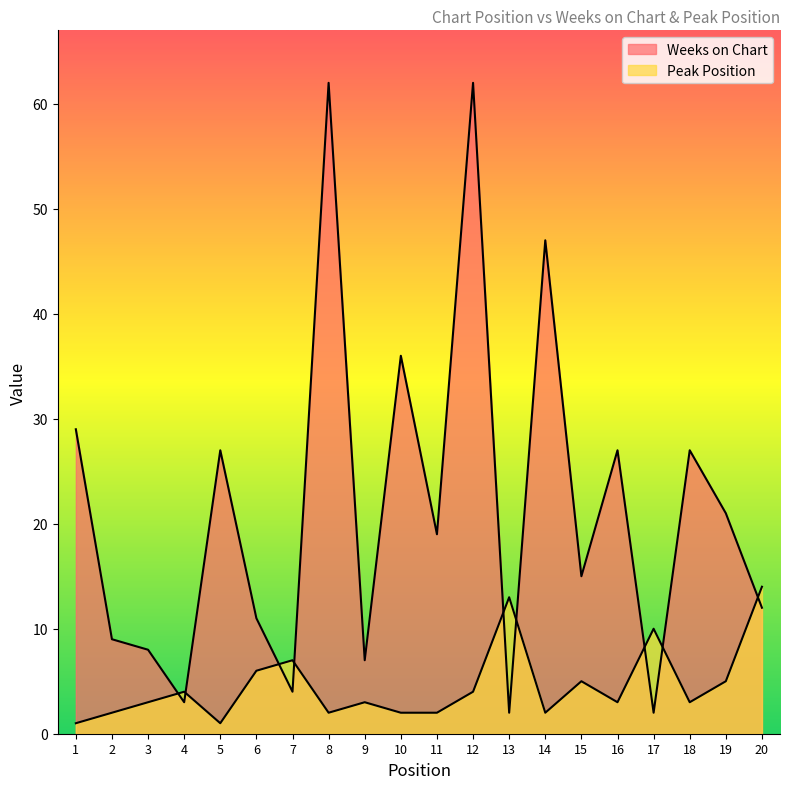

What is the maximum value for Peak Position?

14